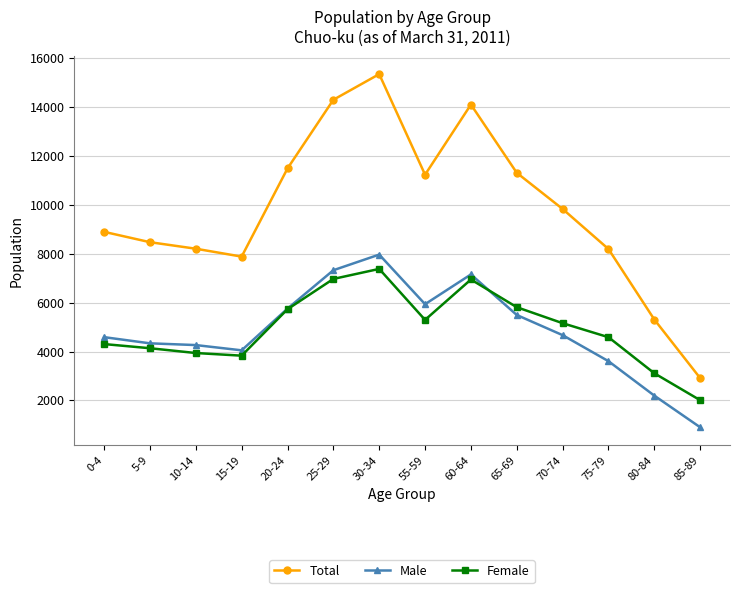

The value of Total at 30-34 is 9790. True or false?

False